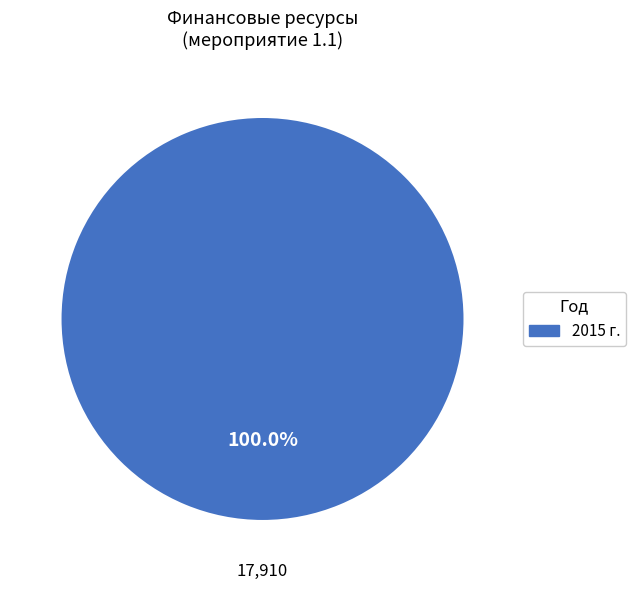

Count the number of slices in the pie.

1